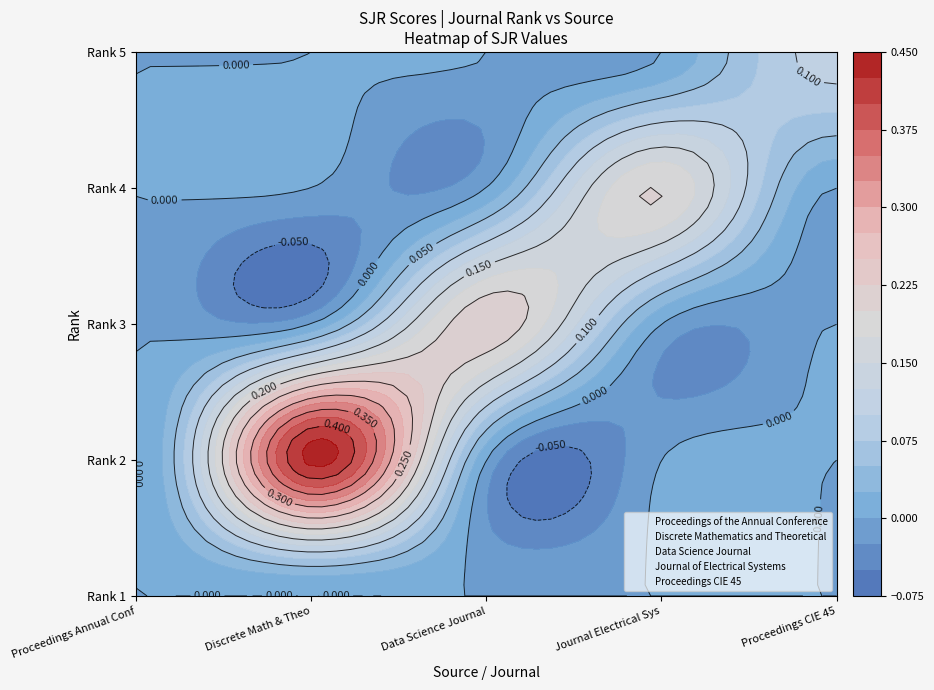

Reading right to left, what are all the values shown in this chart?

Proceedings of the Annual Conference: 0.0	0.0	0.0	0.0	0.0
Discrete Mathematics and Theoretical: 0.0	0.0	0.0	0.4	0.0
Data Science Journal: 0.0	0.0	0.2	0.0	0.0
Journal of Electrical Systems: 0.0	0.2	0.0	0.0	0.0
Proceedings CIE 45: 0.1	0.0	0.0	0.0	0.0